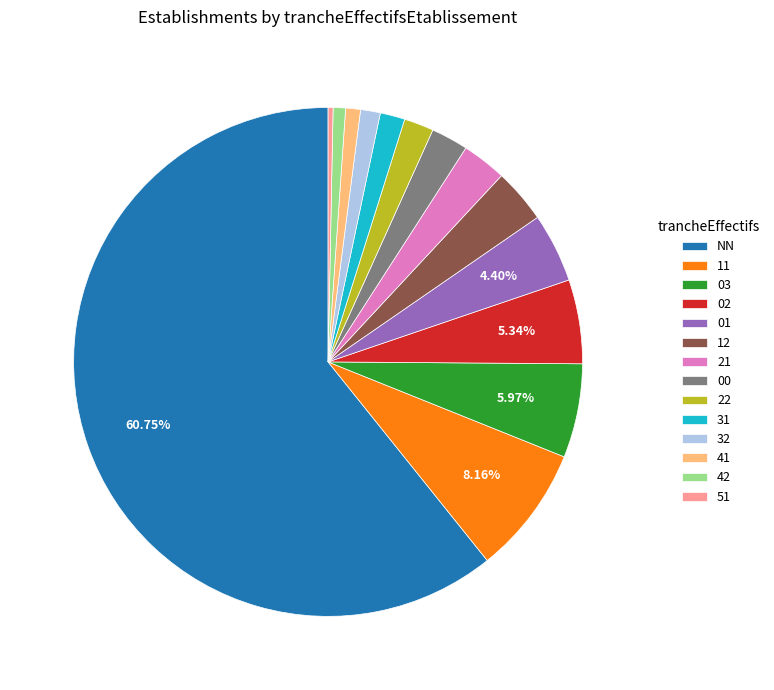

What is the largest slice in the pie chart?

NN